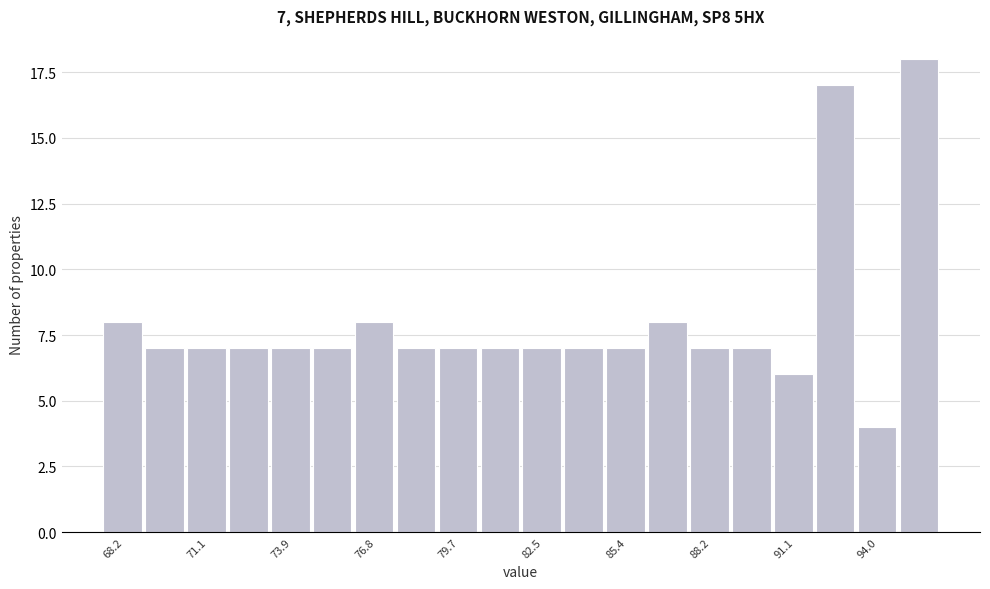

Read against the x-axis, roughly where is the centre of the tallest bar?

95.5